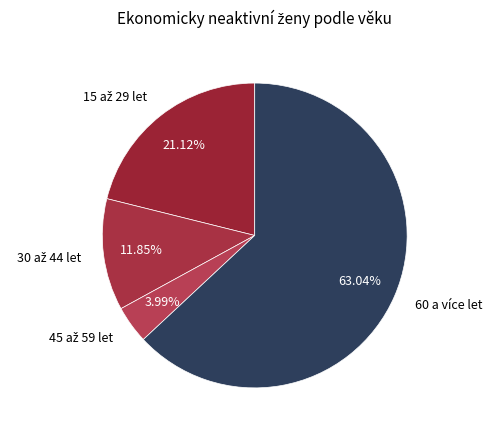

How many segments does this pie chart have?

4